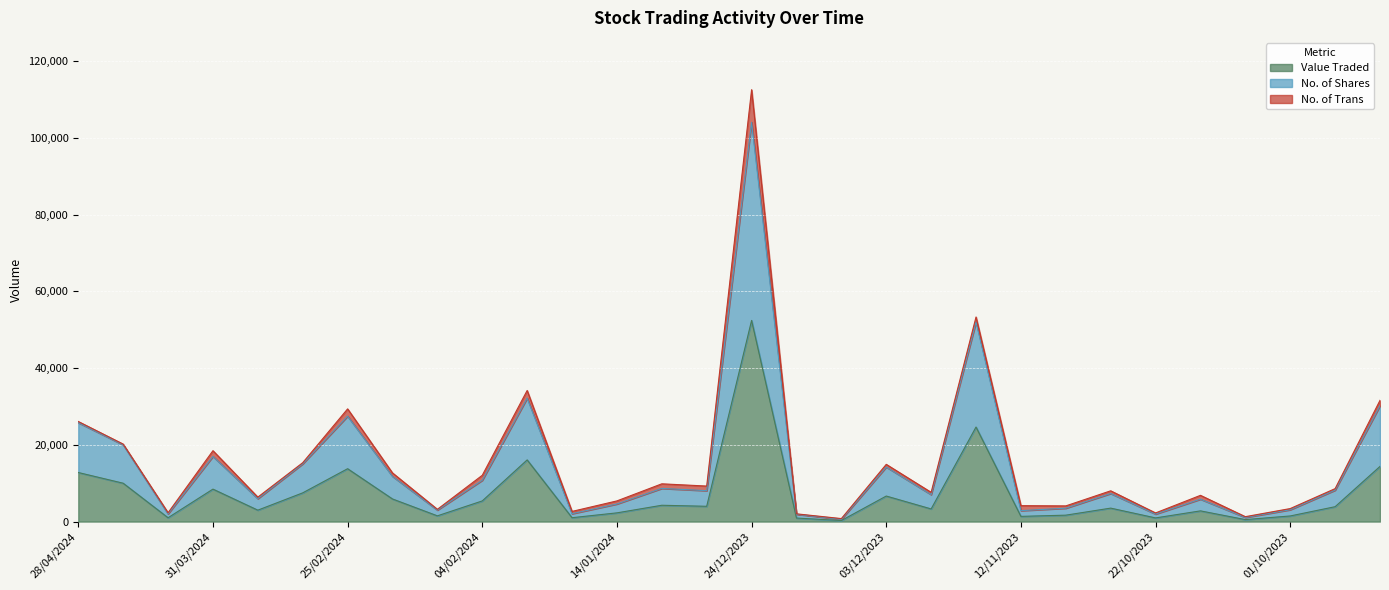

How many interior local peaks does the Value Traded series have?

9